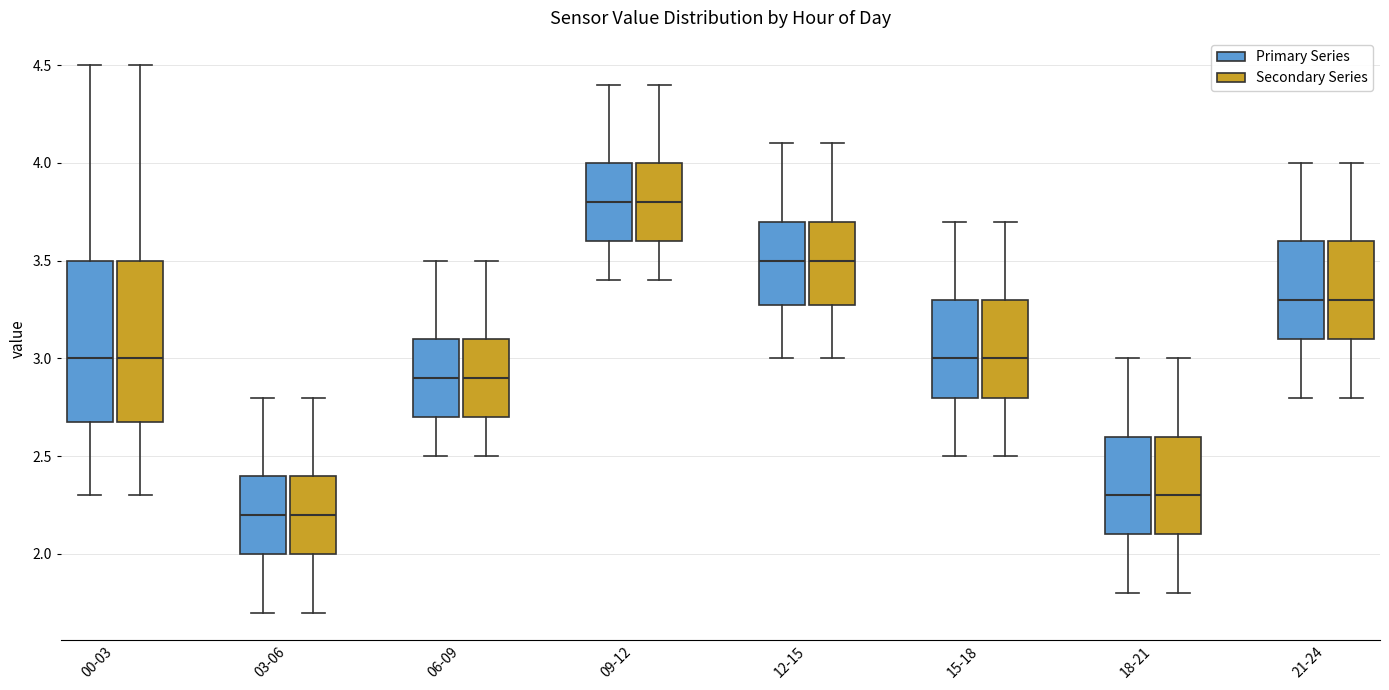

Where does the lower whisker of the box for 21-24 (Secondary Series) end on the y-axis? The values are not printed on the chart, so give them approximately, as read against the axis.

2.8